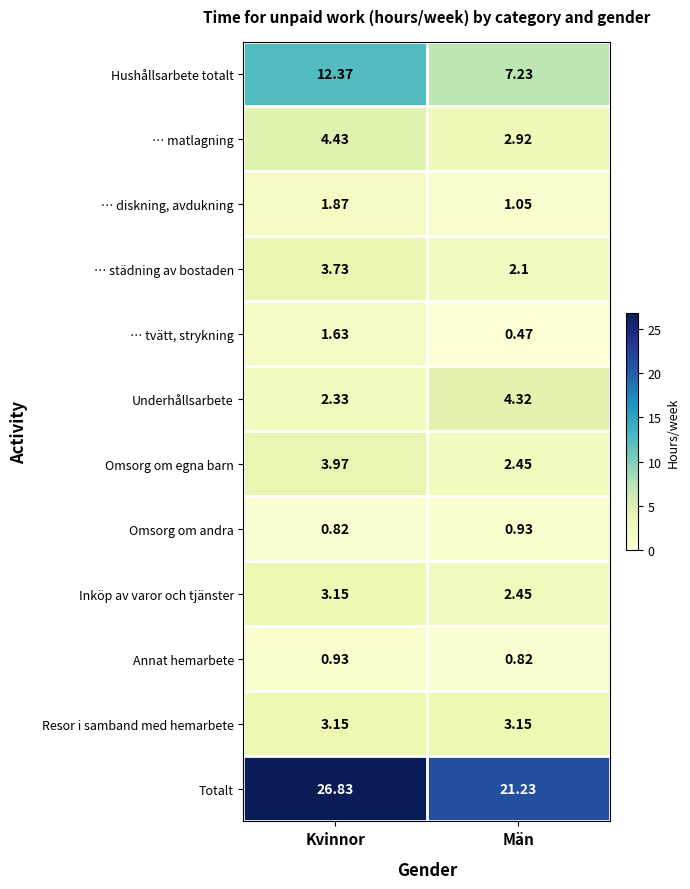

Which series has the largest total across all categories?

Totalt